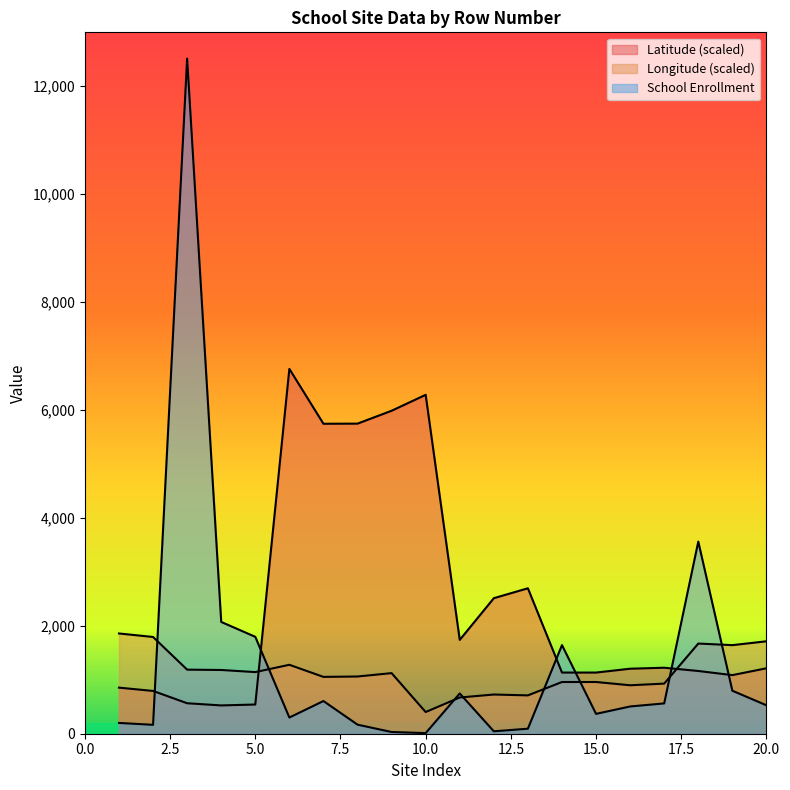

Between which two adjacent categories do School Enrollment and Latitude first intersect?

2 and 3